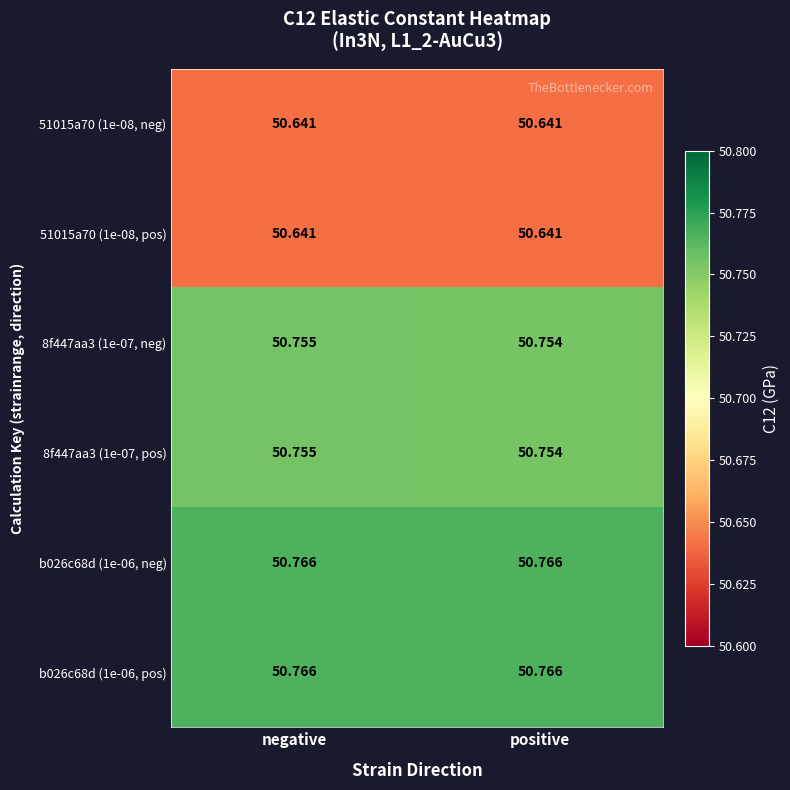

At which label is 8f447aa3 (1e-07, pos) closest to 50?

positive